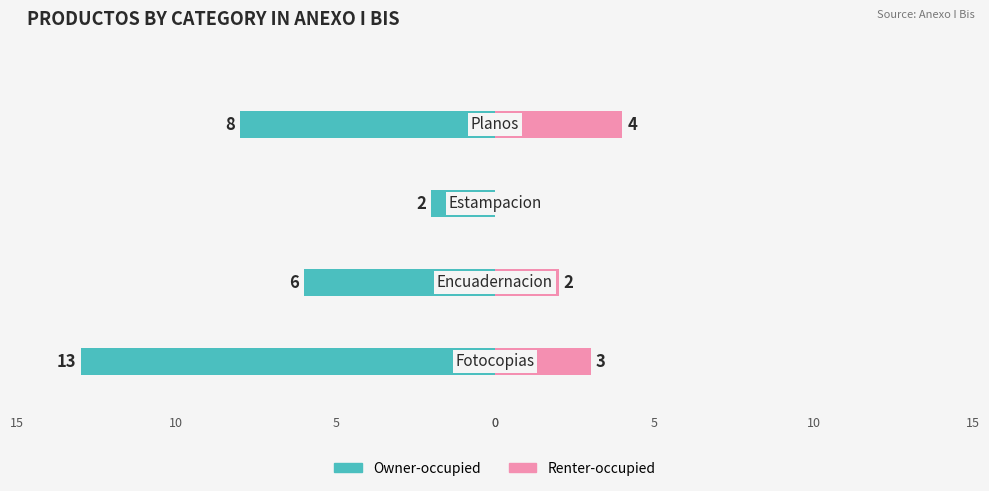

Is the value of Owner-occupied at −10 greater than the value of Renter-occupied at 0?

No